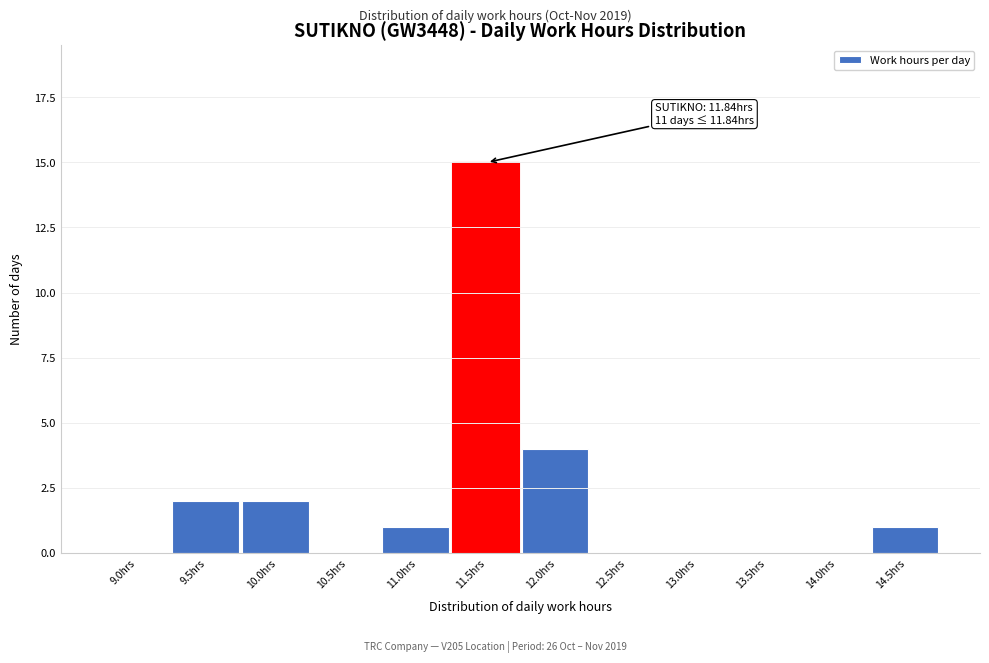

Reading left to right, what are all the values shown in this chart?

9.0hrs=0	9.5hrs=2	10.0hrs=2	10.5hrs=0	11.0hrs=1	11.5hrs=15	12.0hrs=4	12.5hrs=0	13.0hrs=0	13.5hrs=0	14.0hrs=0	14.5hrs=1